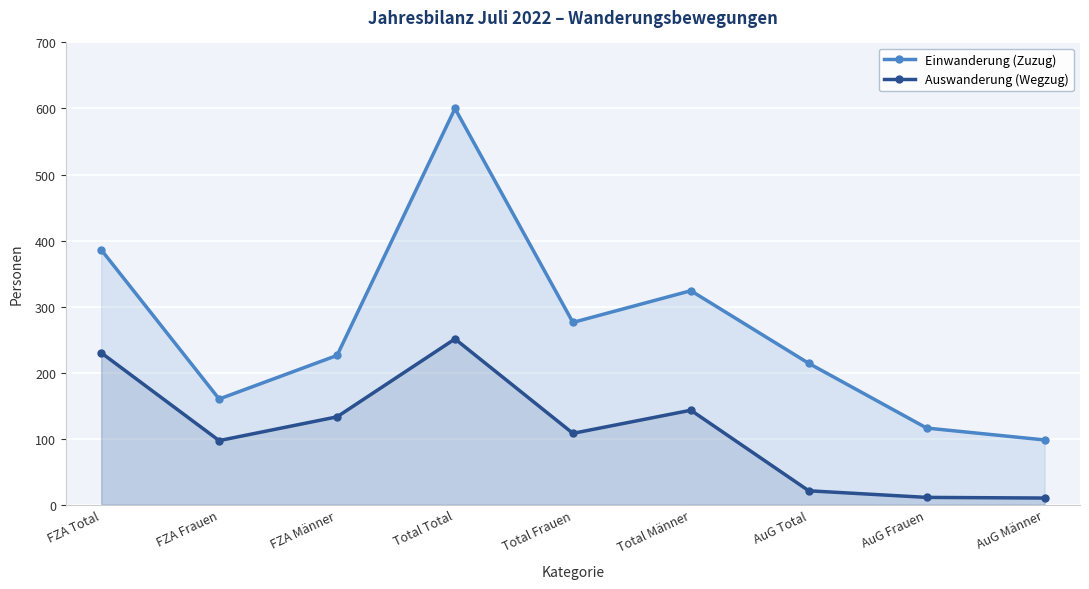

Where is the first local maximum for Auswanderung (Wegzug)?

Total Total